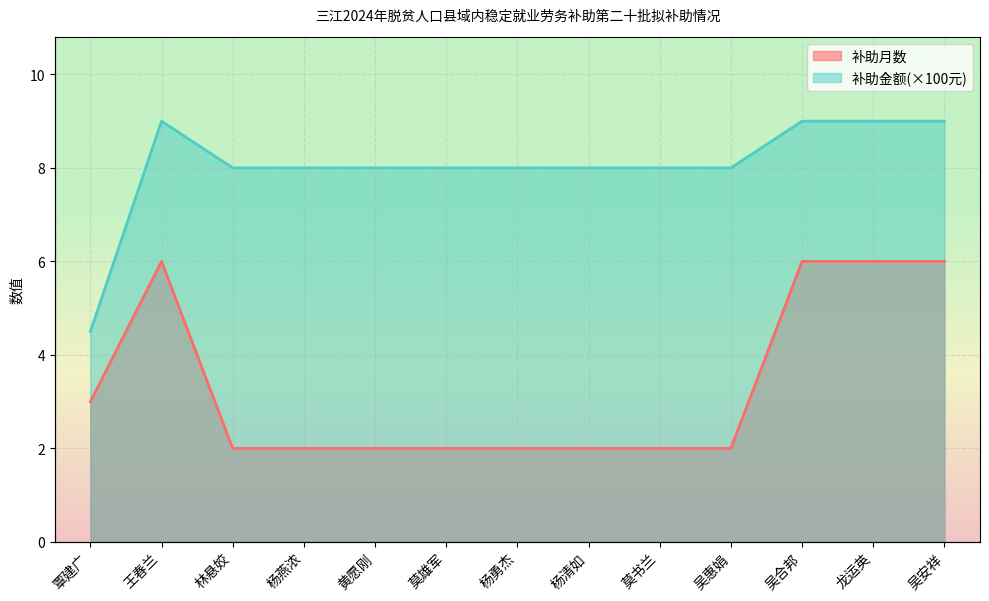

How many distinct data groups are displayed?

2